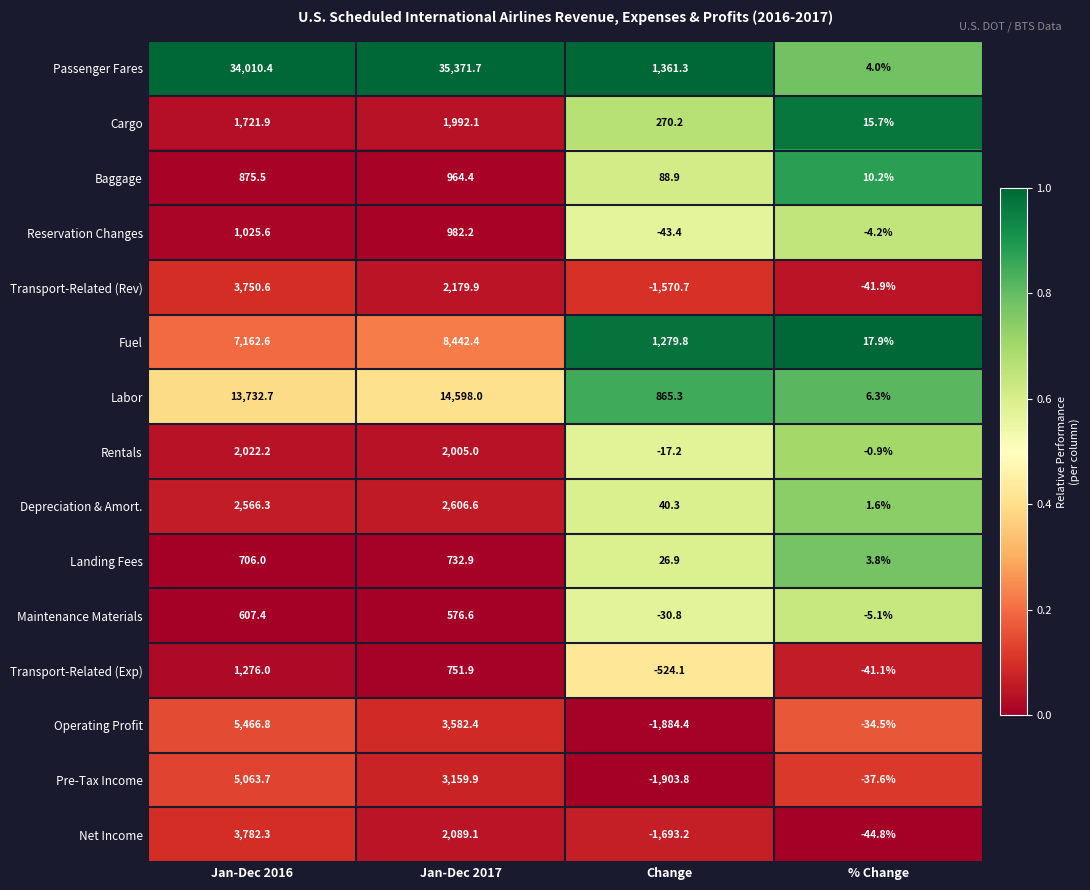

At which label does Labor first exceed 13732?

Jan-Dec 2016